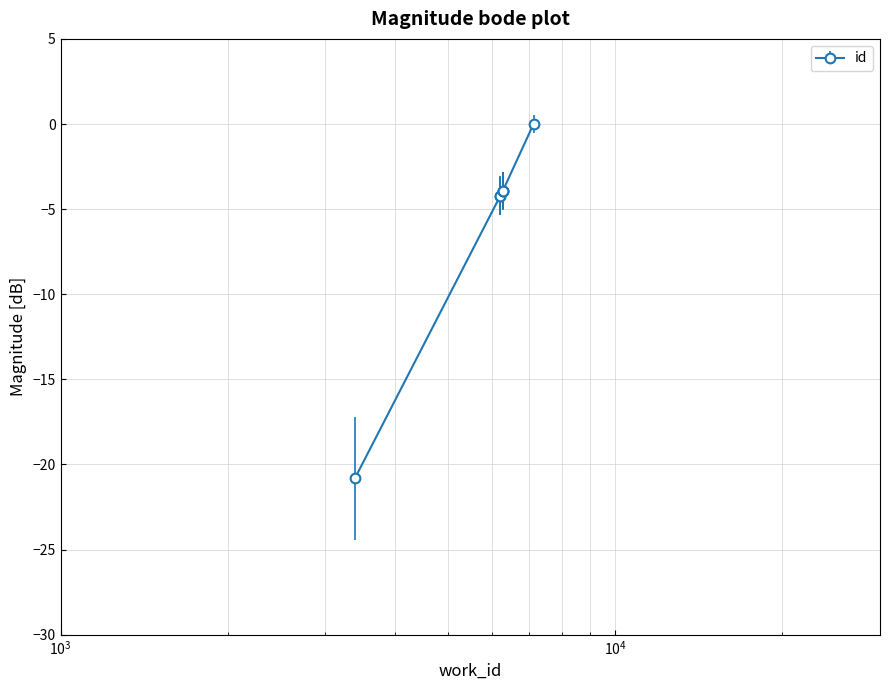

How many lines are shown in the chart?

1